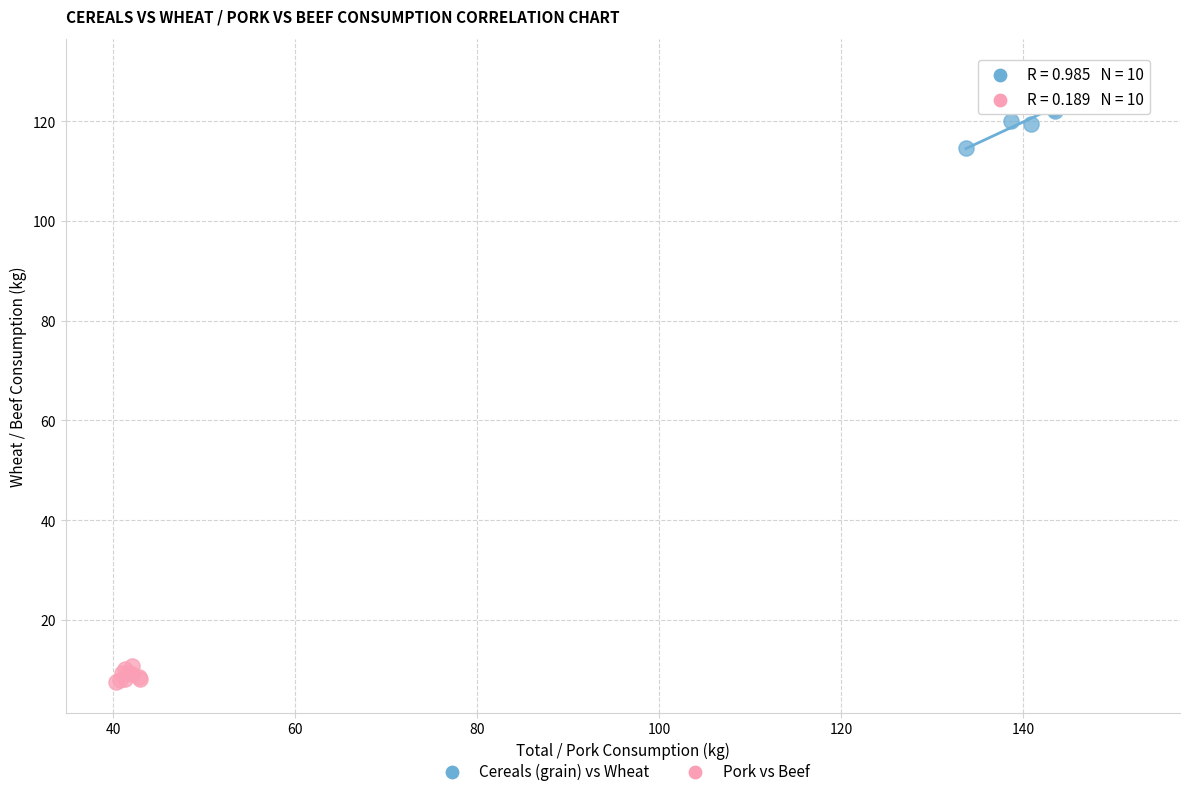

Which series reaches the maximum Y coordinate?

Cereals (grain) vs Wheat